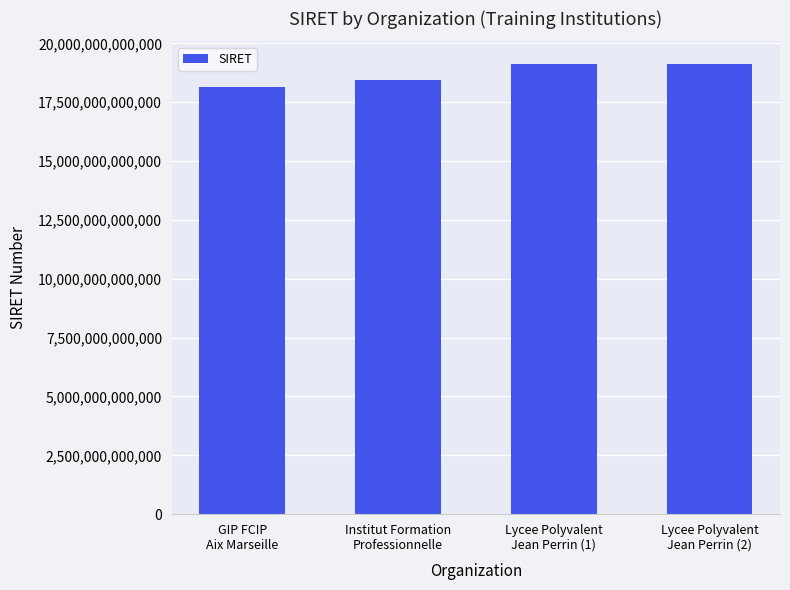

What is the maximum value shown in the chart?

19130053200022